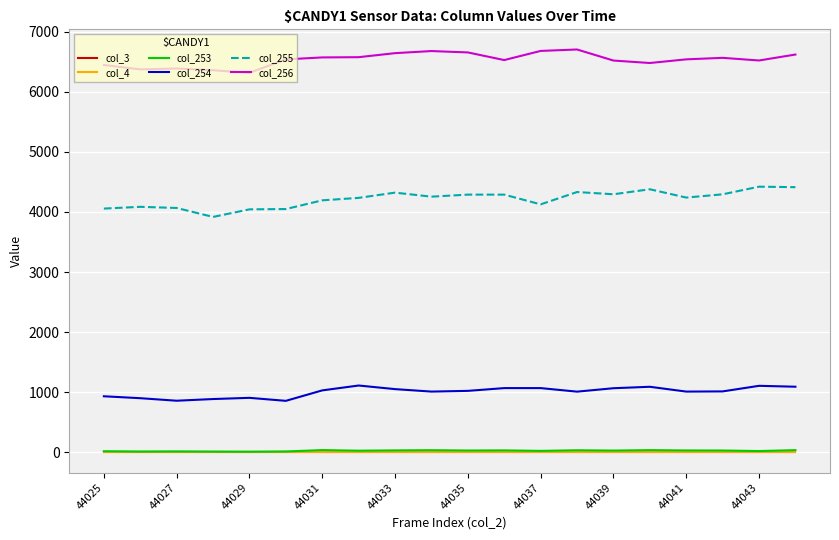

Rank the series by their maximum value, from lowest to highest.

col_3, col_4, col_253, col_254, col_255, col_256